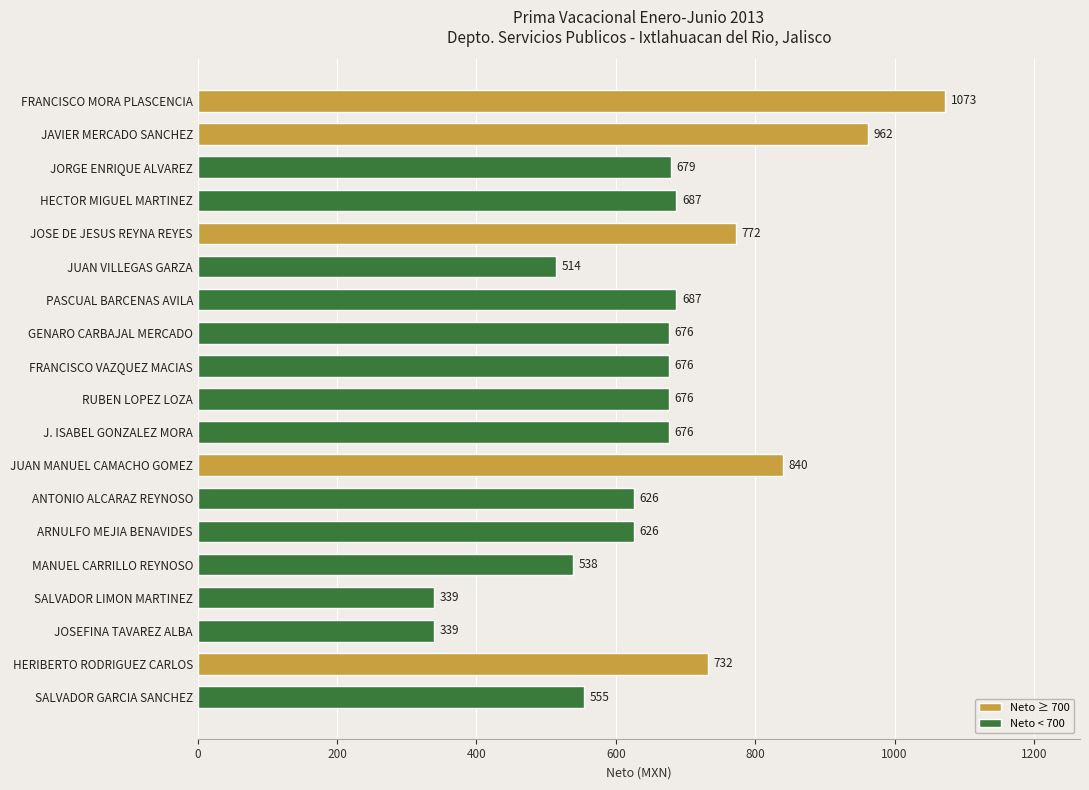

Reading bottom to top, list all the values displayed in this chart.

555	732	339	339	538	626	626	840	676	676	676	676	687	514	772	687	679	962	1073